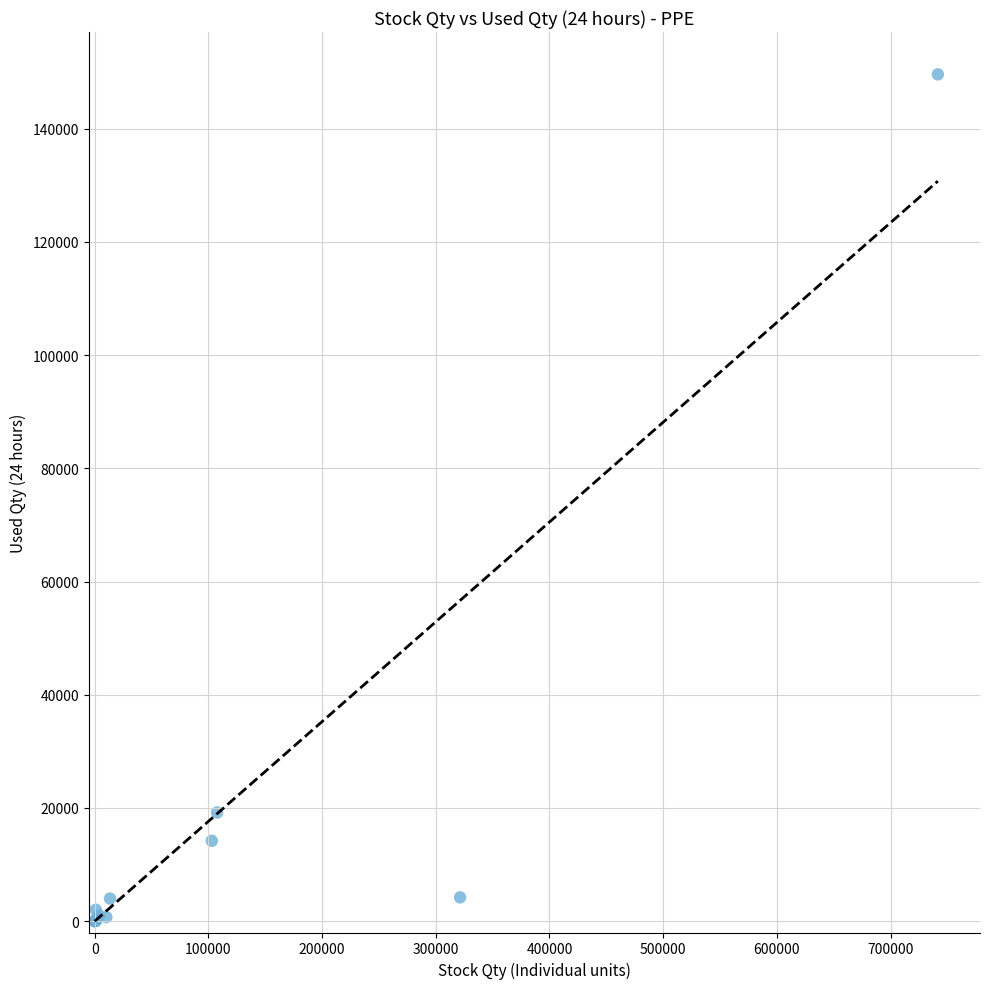

What Y value in the scatter plot is closest to 74800?

19200